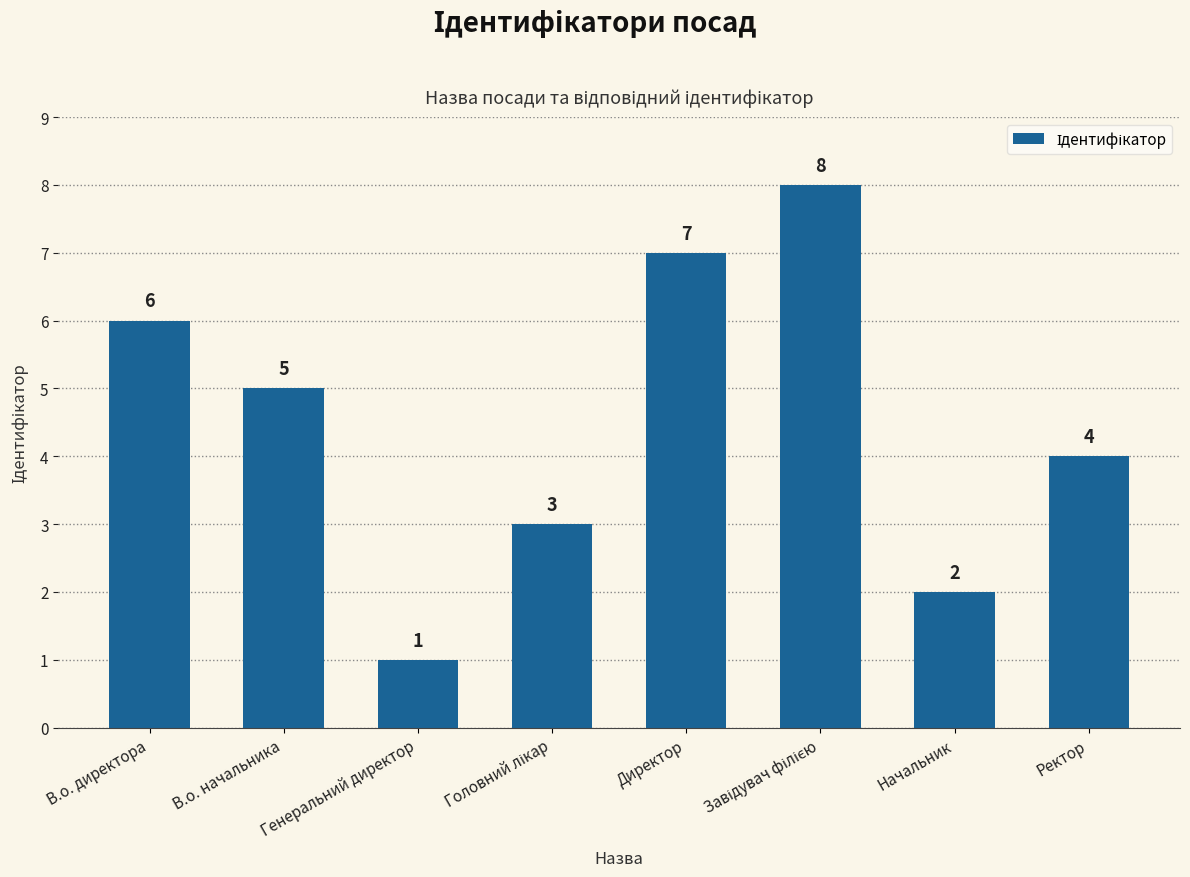

What is the sum of the values at В.о. начальника and В.о. директора?

11